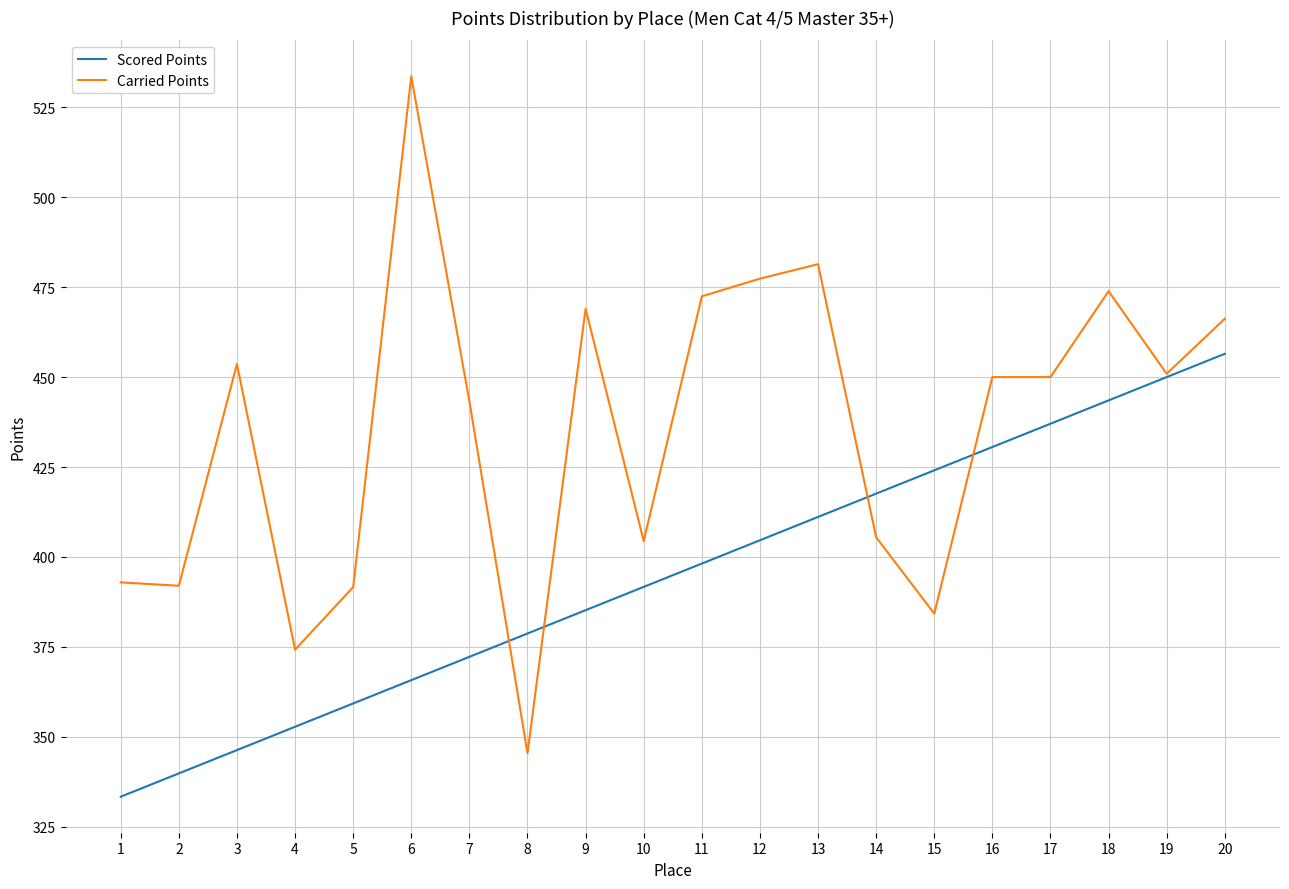

List the series in order of their overall mean, highest first.

Carried Points, Scored Points